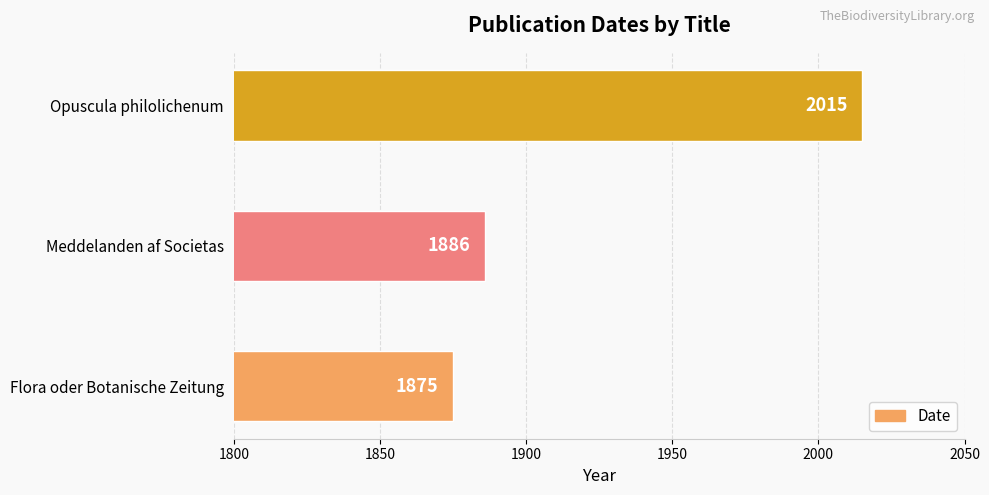

Where is the data nearest to the value 1945?

Meddelanden af Societas